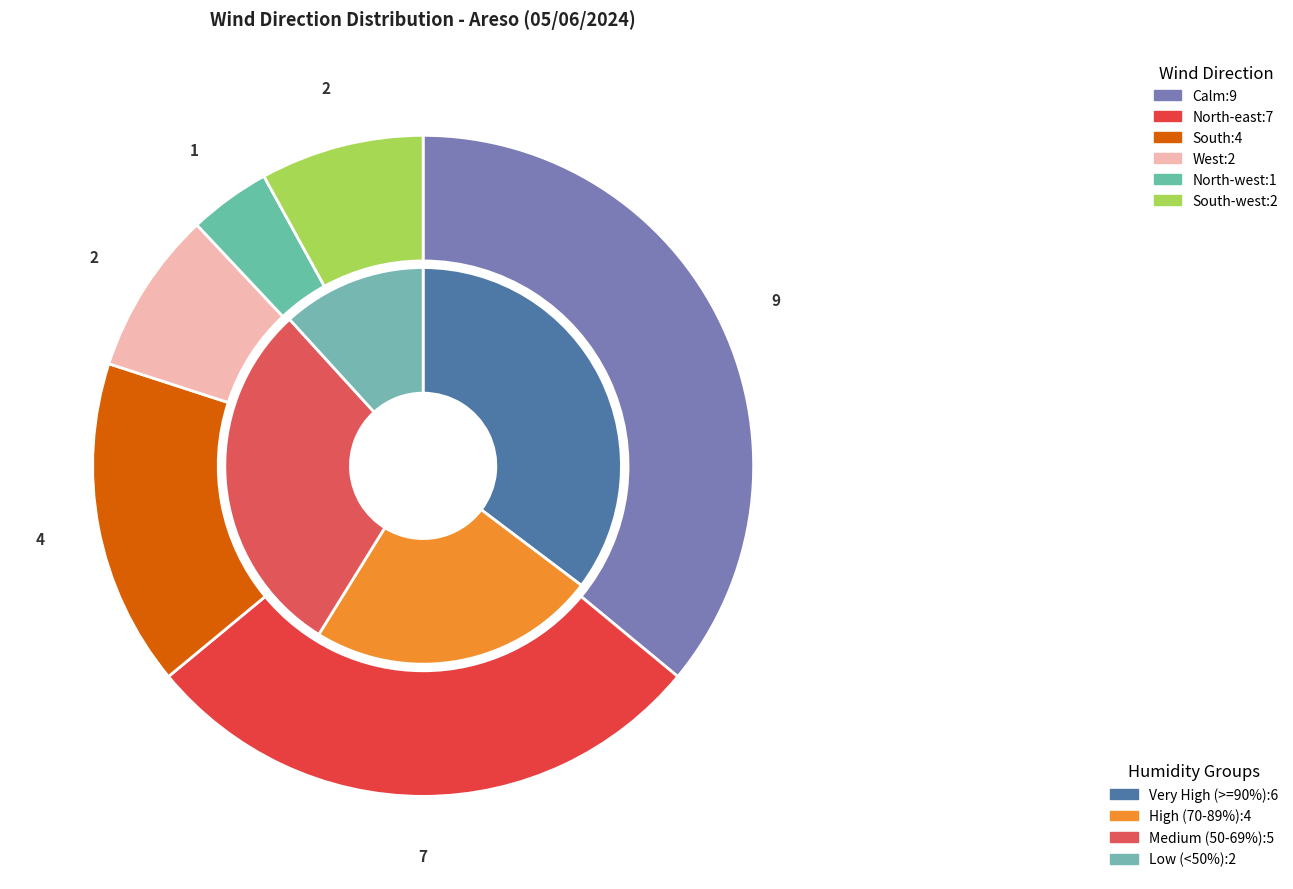

How many segments does this pie chart have?

6